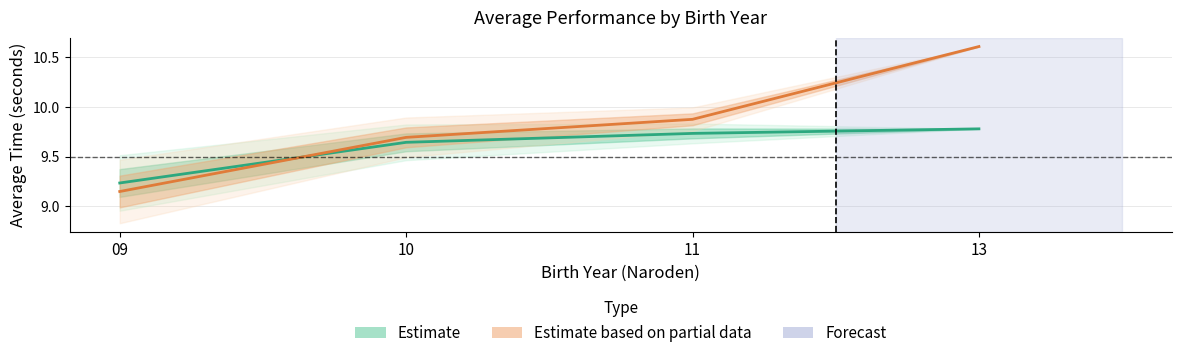

Where do Estimate (Avg Výkon) and Estimate based on partial data (Avg PB) first cross each other?

09 and 10